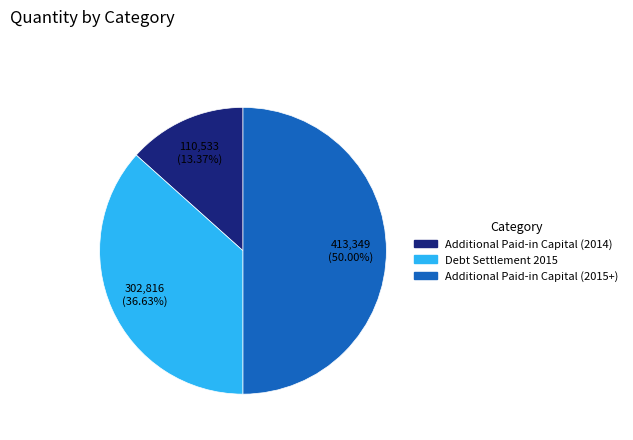

To the nearest percent, what is the difference between the Additional Paid-in Capital (2014) and Debt Settlement 2015 slice percentages?

23%